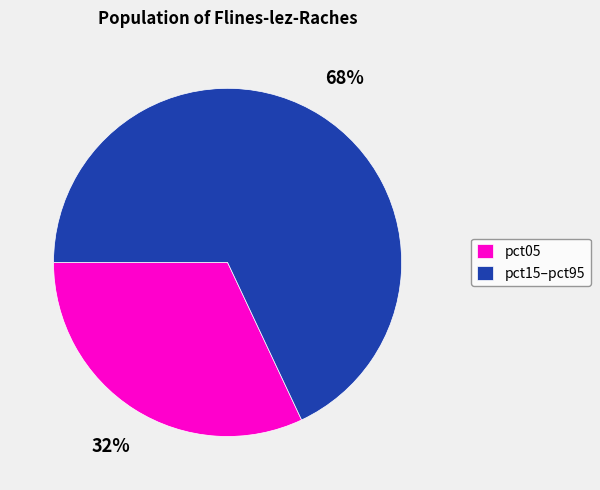

Which slice is the largest?

pct15–pct95